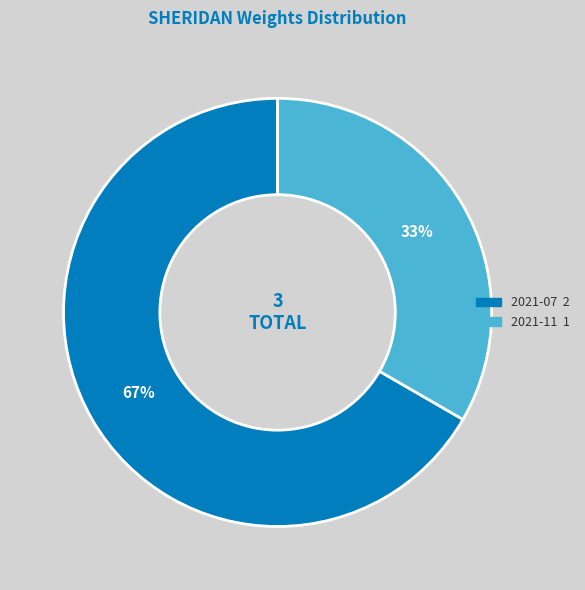

To the nearest percent, what portion does 2021-11 represent?

33%